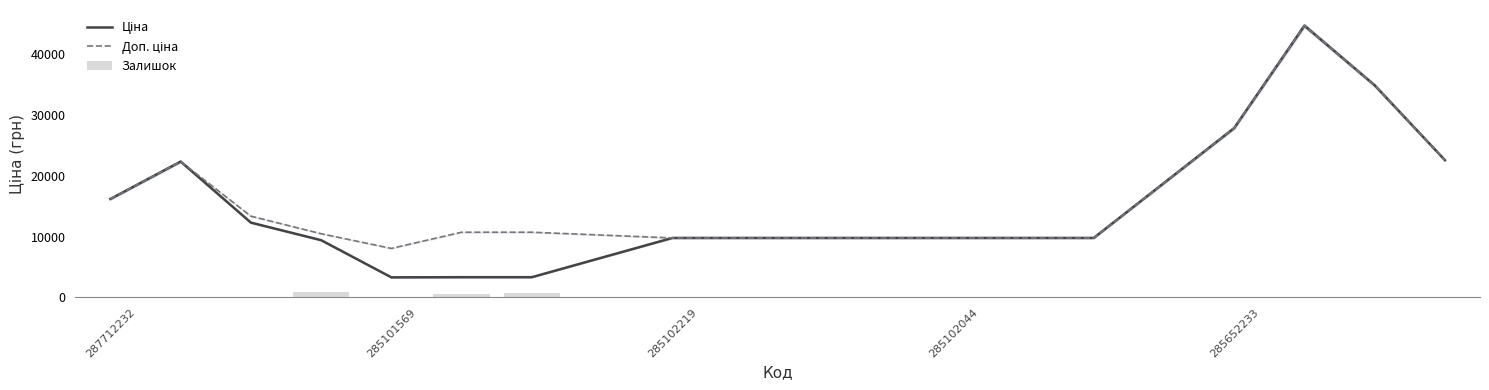

What is the value of the Доп. ціна bar at the 10th from the left?

9775.5